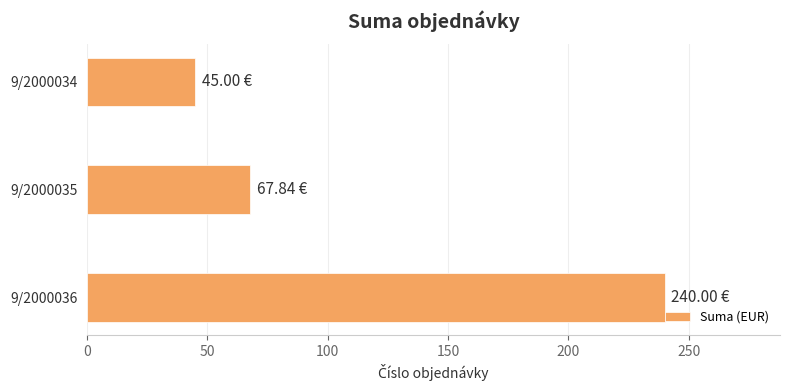

At which category does the chart reach its minimum across all series?

9/2000034